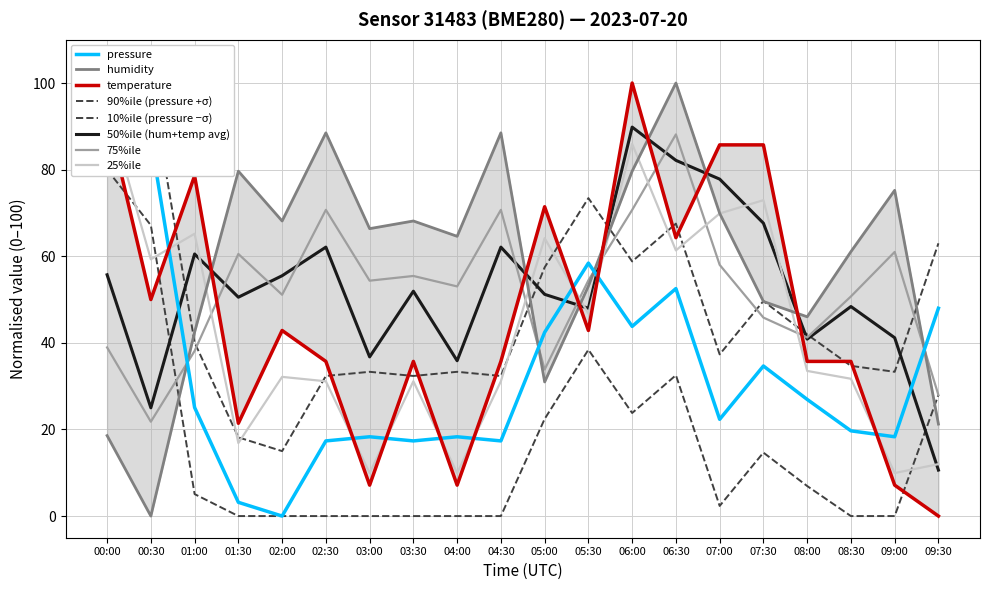

List the series in order of their peak value, lowest first.

pressure, humidity, temperature